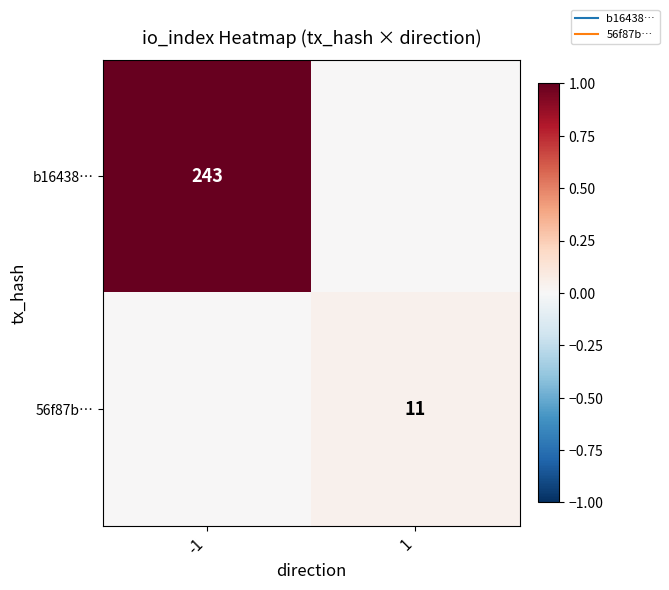

The value of b16438… at 1 is 0.4. True or false?

False